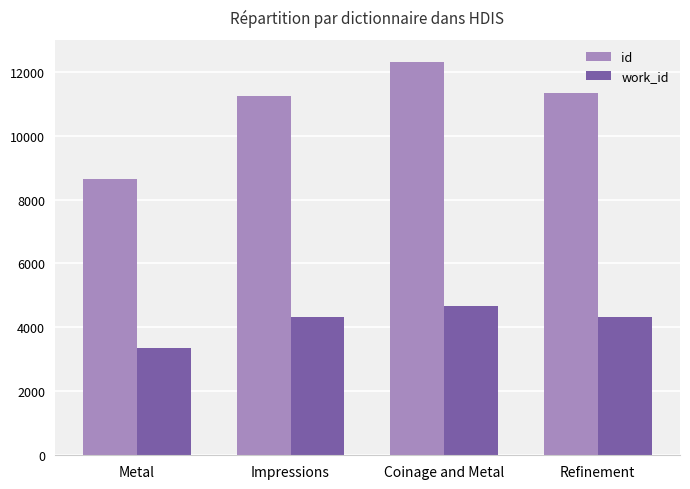

Is the value of work_id at Coinage and Metal greater than the value of id at Refinement?

No